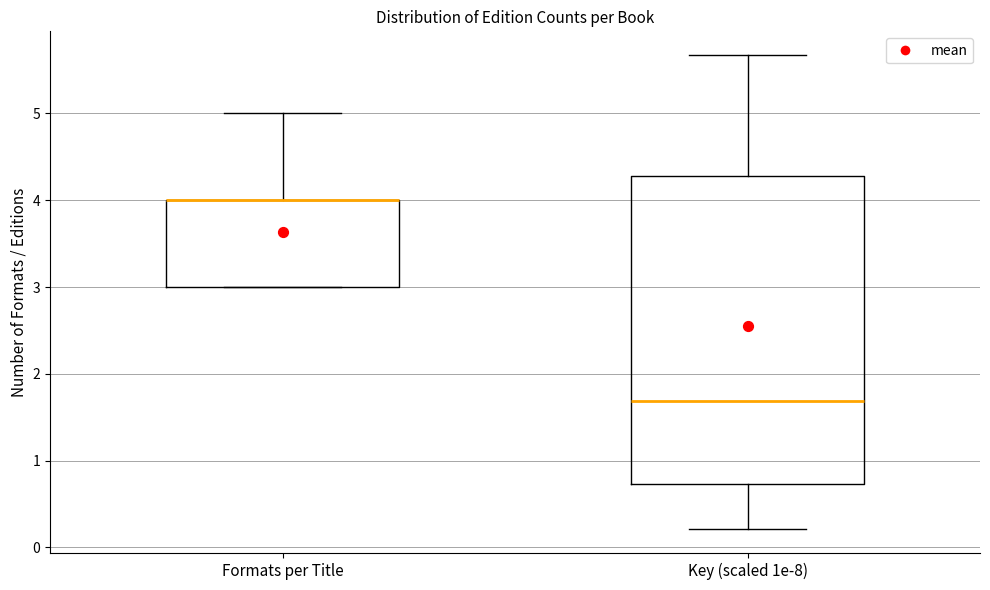

Which box is the tallest, from its lower edge to its upper edge?

Key (scaled 1e-8)